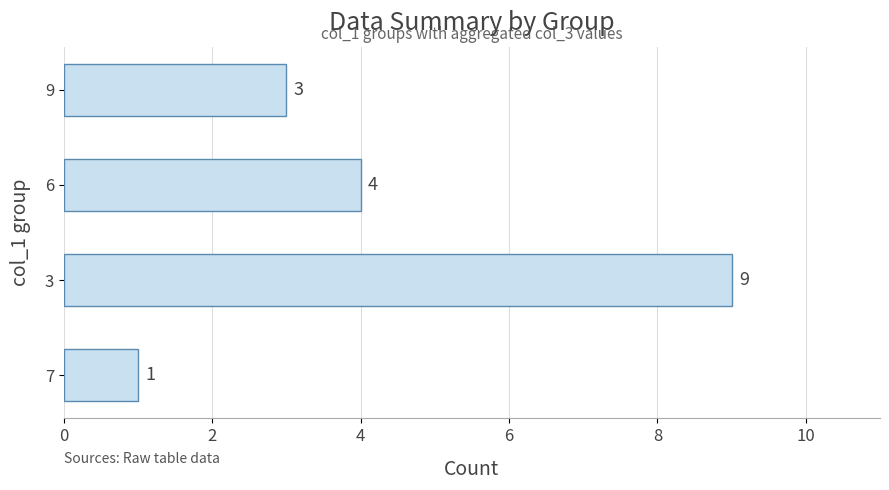

Count the number of data series in this chart.

1